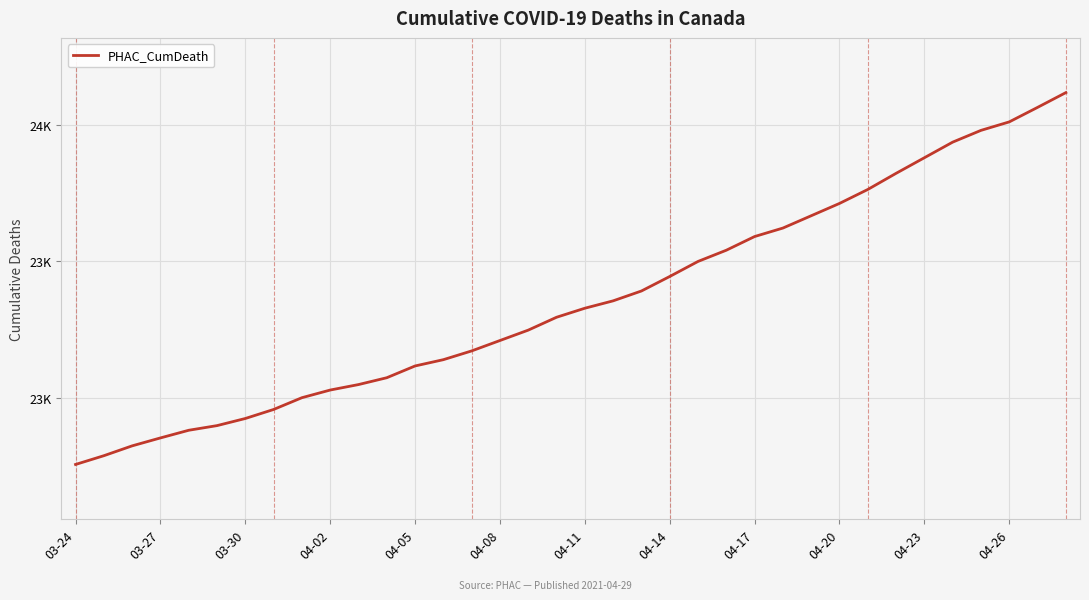

What is the difference between the second highest and minimum values?

1305